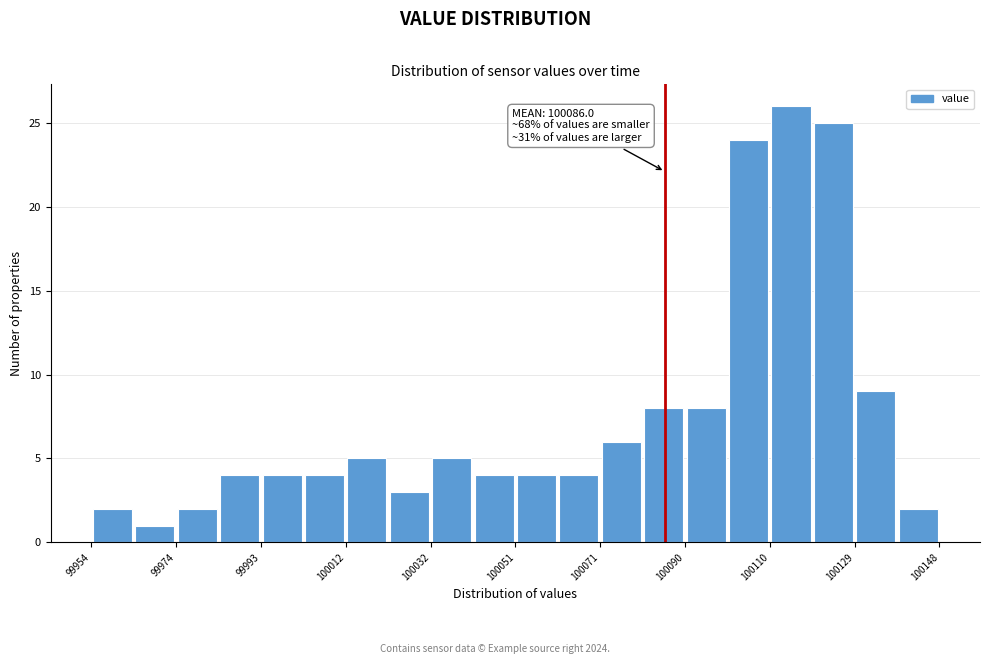

Over which range of the x-axis is the bar tallest?

100110 to 100120